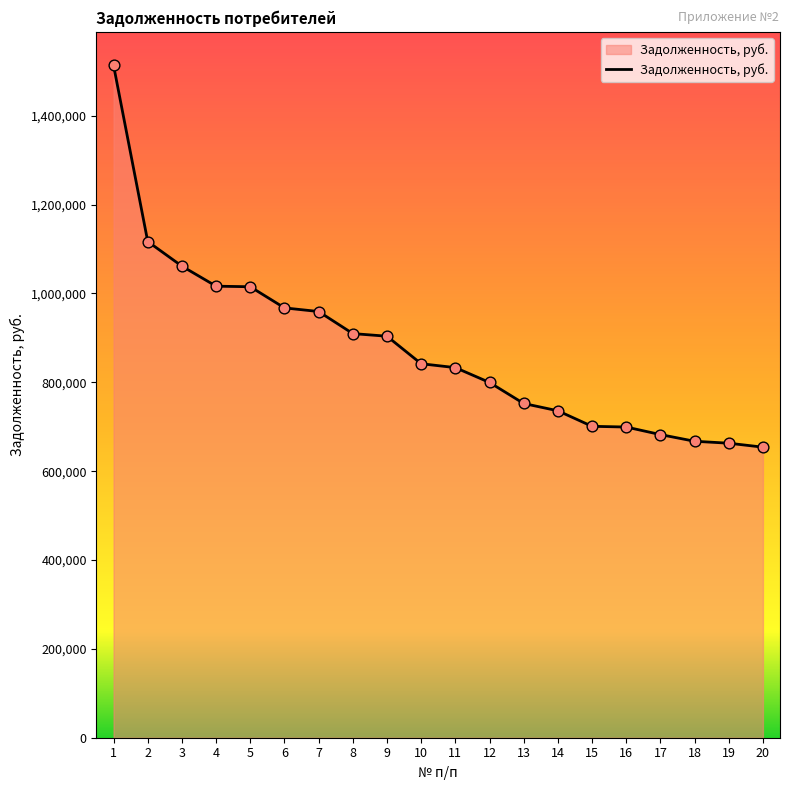

What is the change in value from 1 to 19?

-850255.9